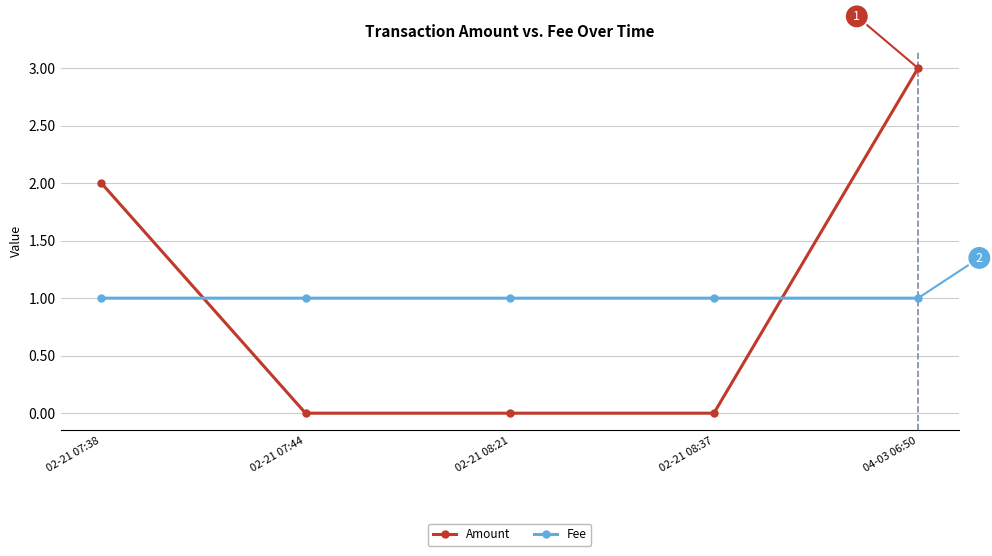

True or false: Amount has more than 1 interior local peaks.

False